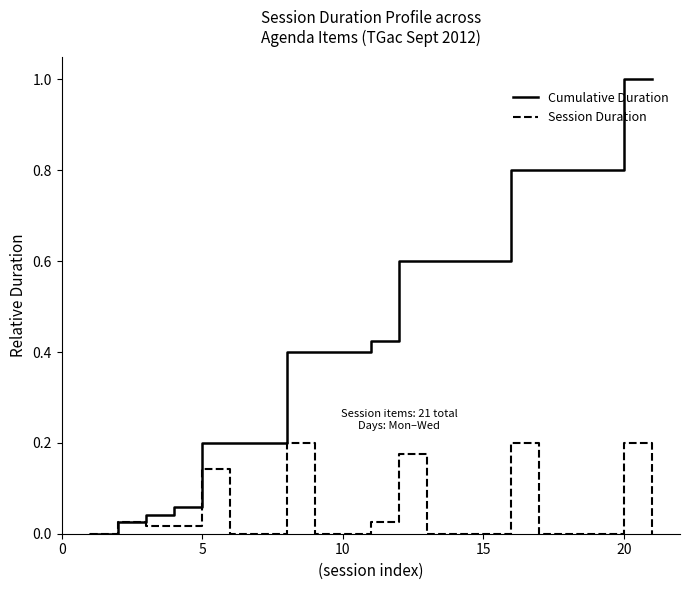

What are all the series names shown in the legend?

Cumulative Duration, Session Duration